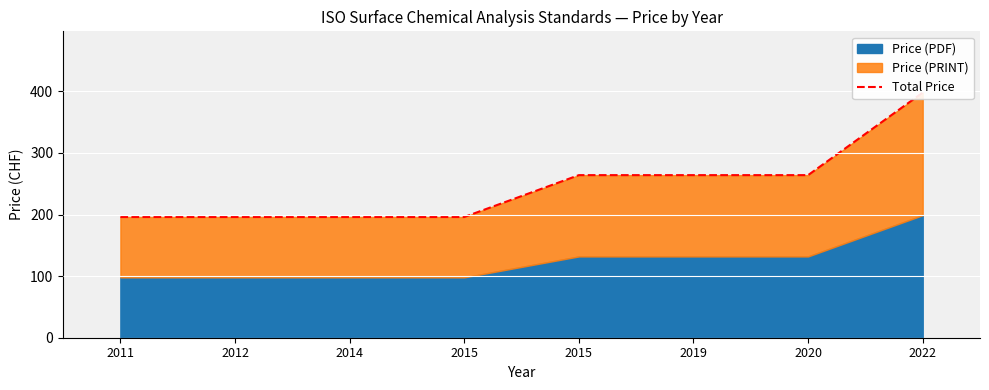

What is the approximate value at 2015?

264